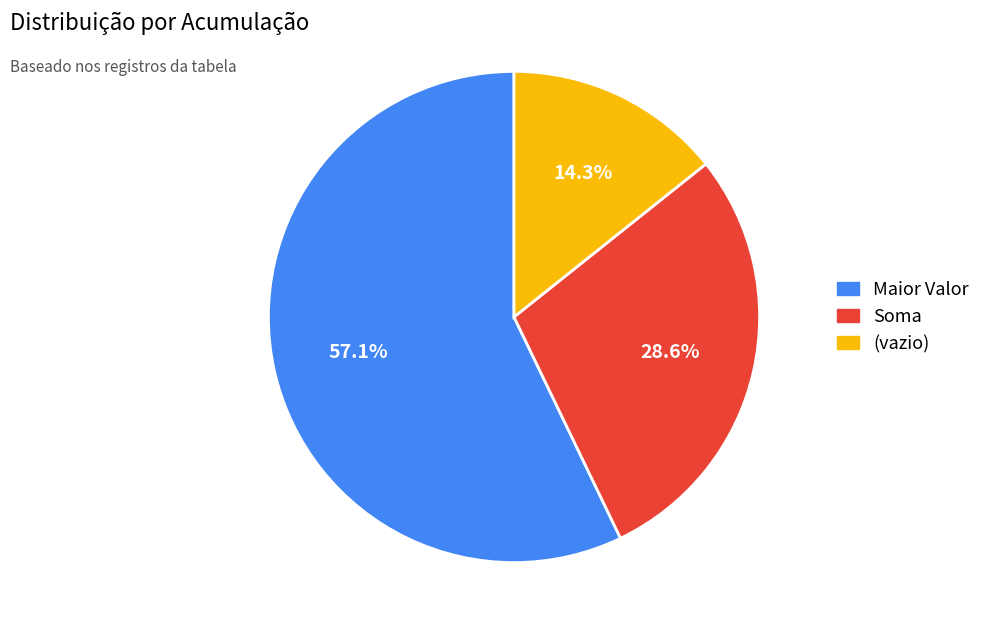

What percentage is the (vazio) slice, to the nearest percent?

14%